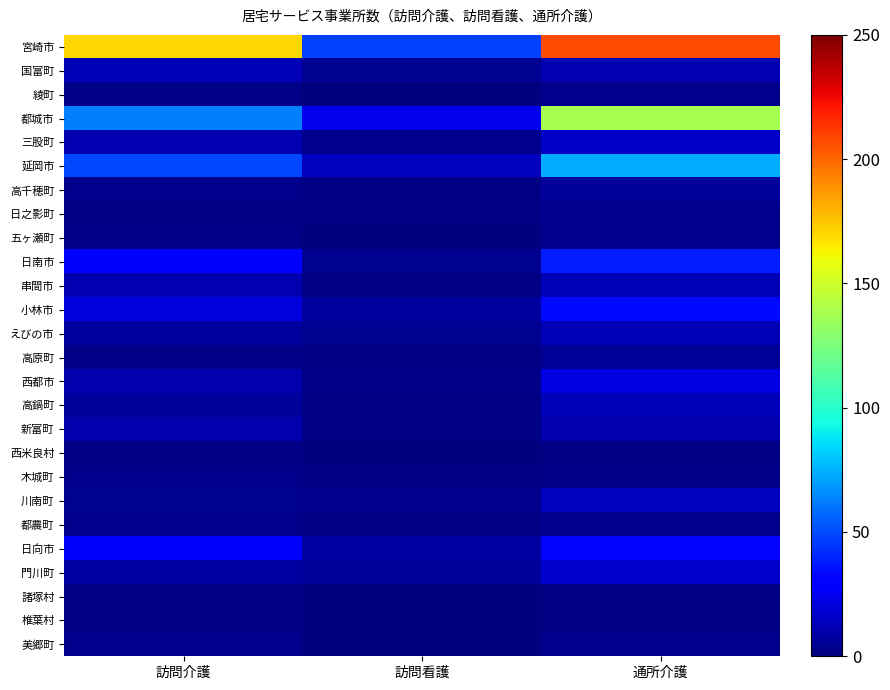

Reading left to right, transcribe all the data shown in this chart.

宮崎市: 訪問介護=170	訪問看護=47	通所介護=208
国富町: 訪問介護=12	訪問看護=4	通所介護=11
綾町: 訪問介護=2	訪問看護=0	通所介護=3
都城市: 訪問介護=63	訪問看護=24	通所介護=138
三股町: 訪問介護=11	訪問看護=3	通所介護=16
延岡市: 訪問介護=49	訪問看護=14	通所介護=74
高千穂町: 訪問介護=3	訪問看護=1	通所介護=6
日之影町: 訪問介護=1	訪問看護=1	通所介護=3
五ヶ瀬町: 訪問介護=2	訪問看護=0	通所介護=3
日南市: 訪問介護=31	訪問看護=4	通所介護=39
串間市: 訪問介護=11	訪問看護=1	通所介護=12
小林市: 訪問介護=21	訪問看護=7	通所介護=34
えびの市: 訪問介護=7	訪問看護=4	通所介護=12
高原町: 訪問介護=2	訪問看護=1	通所介護=5
西都市: 訪問介護=10	訪問看護=2	通所介護=22
高鍋町: 訪問介護=6	訪問看護=1	通所介護=13
新富町: 訪問介護=10	訪問看護=1	通所介護=10
西米良村: 訪問介護=1	訪問看護=0	通所介護=1
木城町: 訪問介護=3	訪問看護=1	通所介護=2
川南町: 訪問介護=4	訪問看護=3	通所介護=14
都農町: 訪問介護=3	訪問看護=1	通所介護=3
日向市: 訪問介護=27	訪問看護=8	通所介護=33
門川町: 訪問介護=8	訪問看護=6	通所介護=17
諸塚村: 訪問介護=1	訪問看護=0	通所介護=1
椎葉村: 訪問介護=1	訪問看護=0	通所介護=1
美郷町: 訪問介護=3	訪問看護=0	通所介護=3